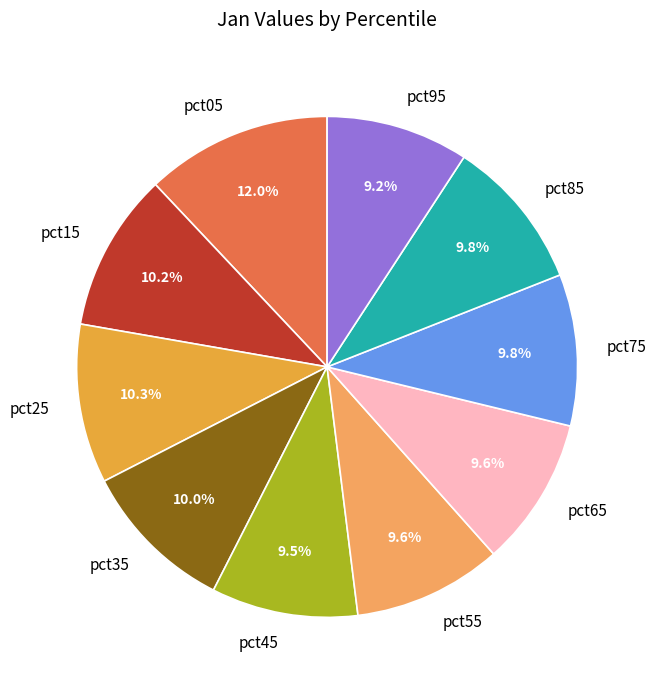

What is the largest slice in the pie chart?

pct05